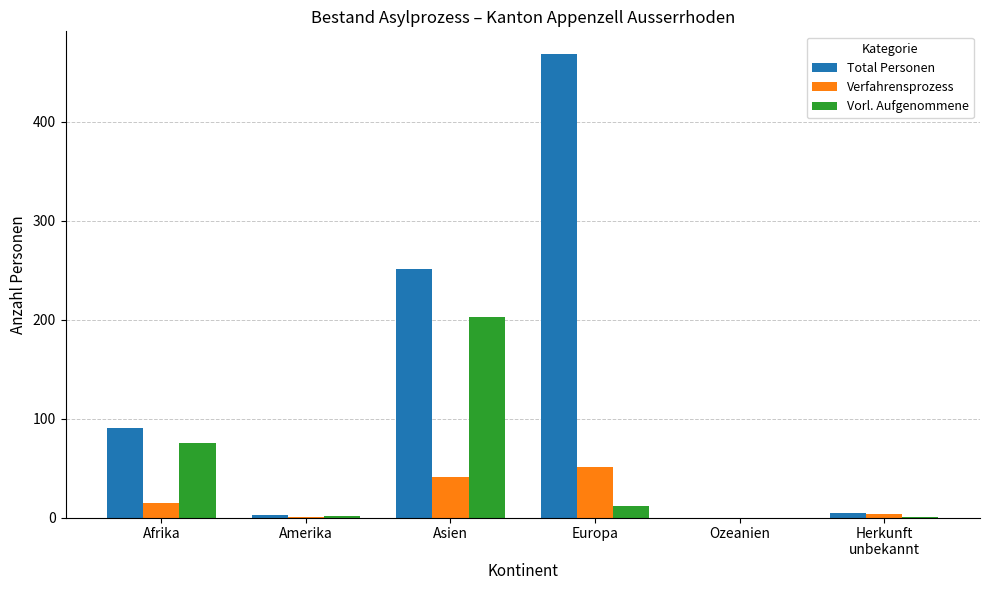

Which series changed the most between Asien and Ozeanien?

Total Personen